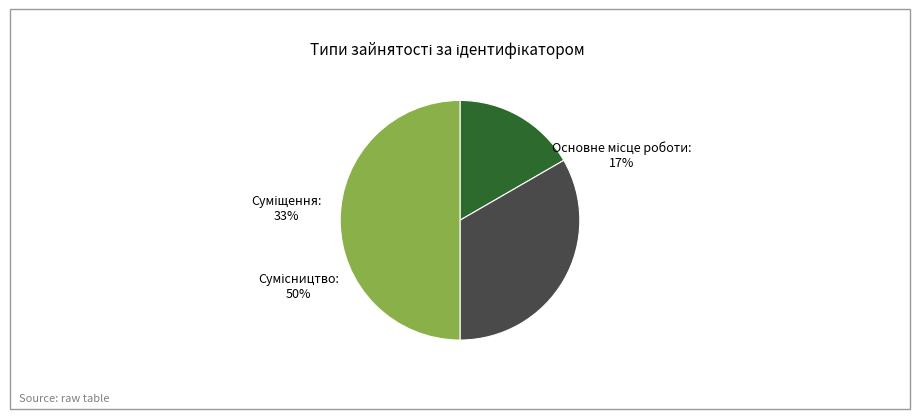

How many slices are in this pie chart?

3